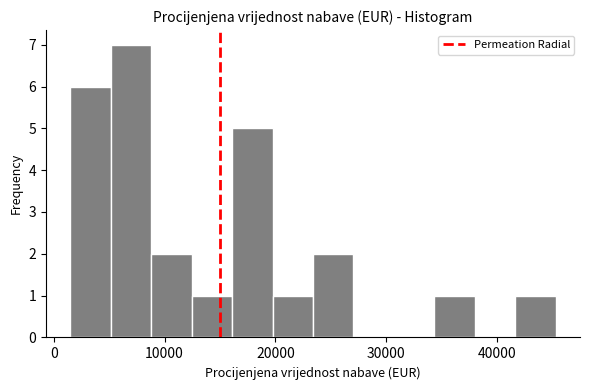

Read against the x-axis, roughly where is the centre of the tallest bar?

7000